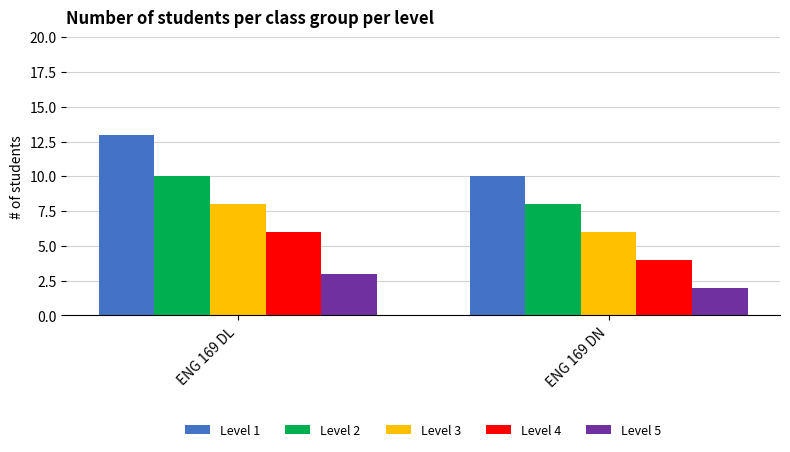

At ENG 169 DN, list the series in order from smallest to largest.

Level 5, Level 4, Level 3, Level 2, Level 1